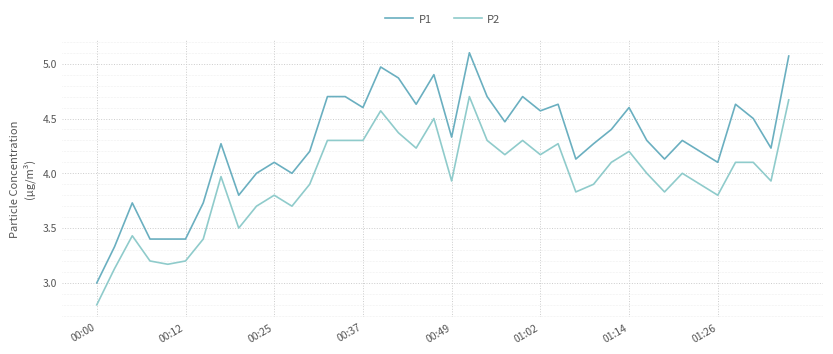

True or false: P1 and P2 cross at least once.

False